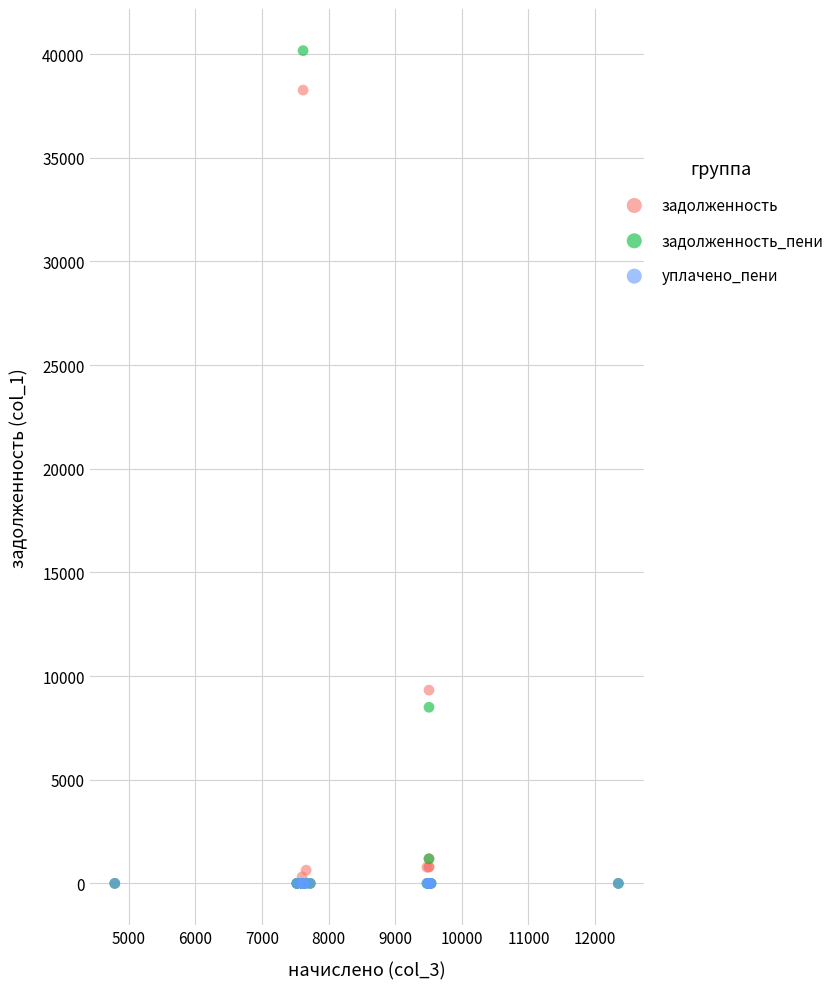

Which series has the widest spread of Y values?

задолженность_пени